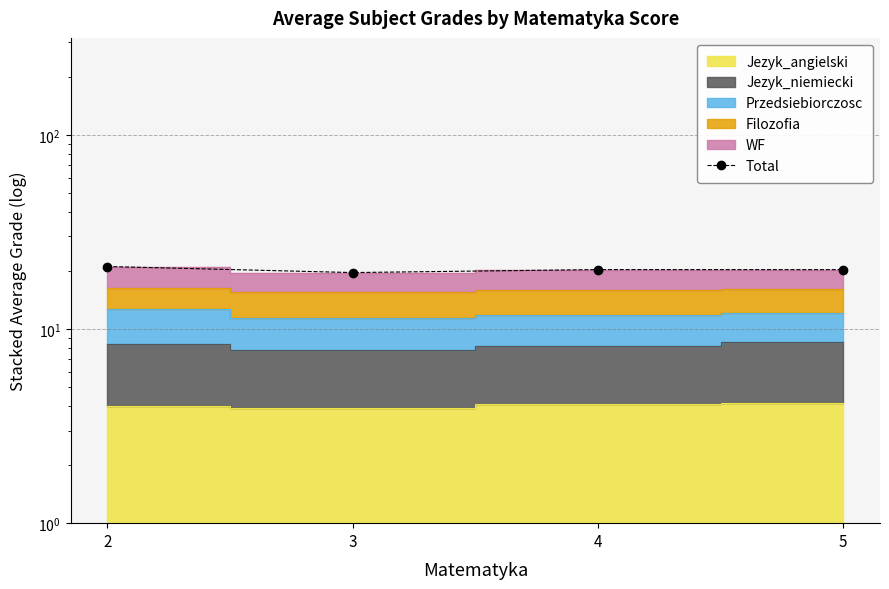

List the labels in order of value, smallest first.

3, 5, 4, 2